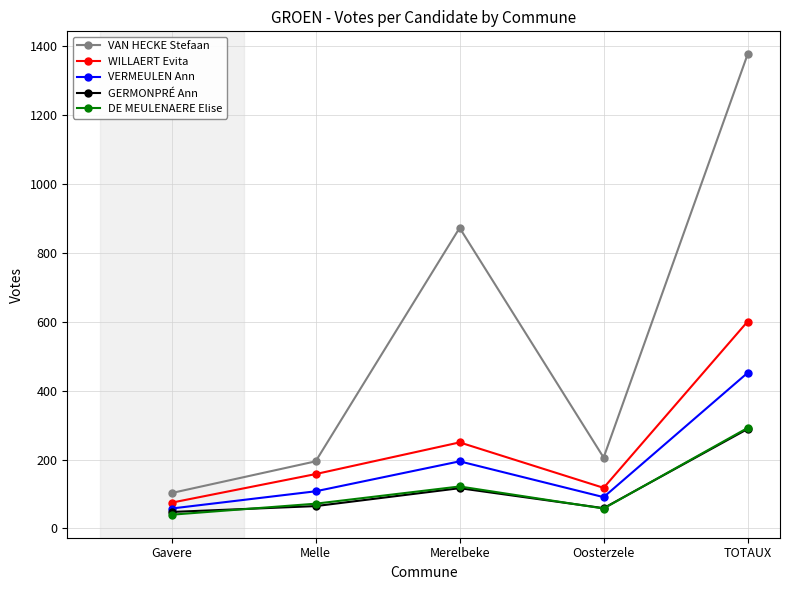

Which series has the largest total across all categories?

VAN HECKE Stefaan